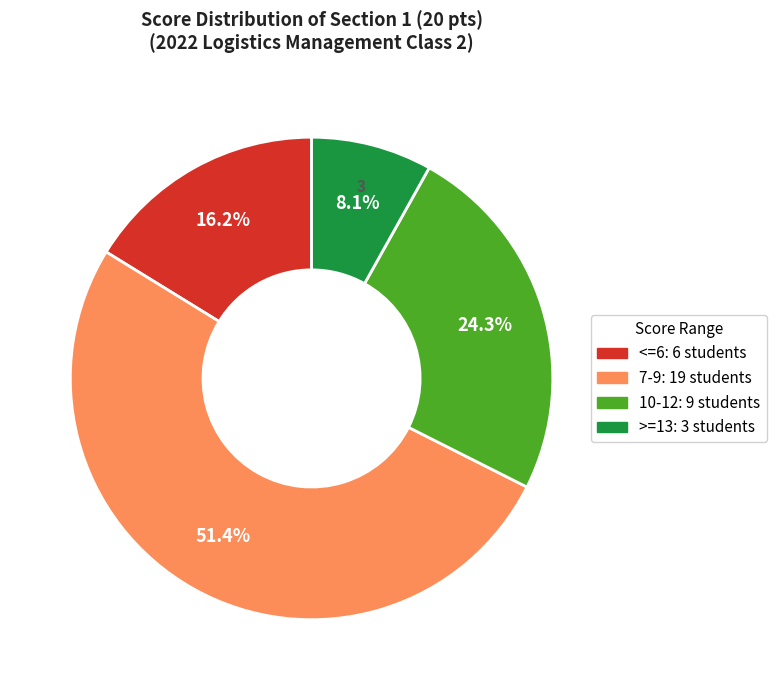

Which has a higher value, >=13 or 10-12?

10-12